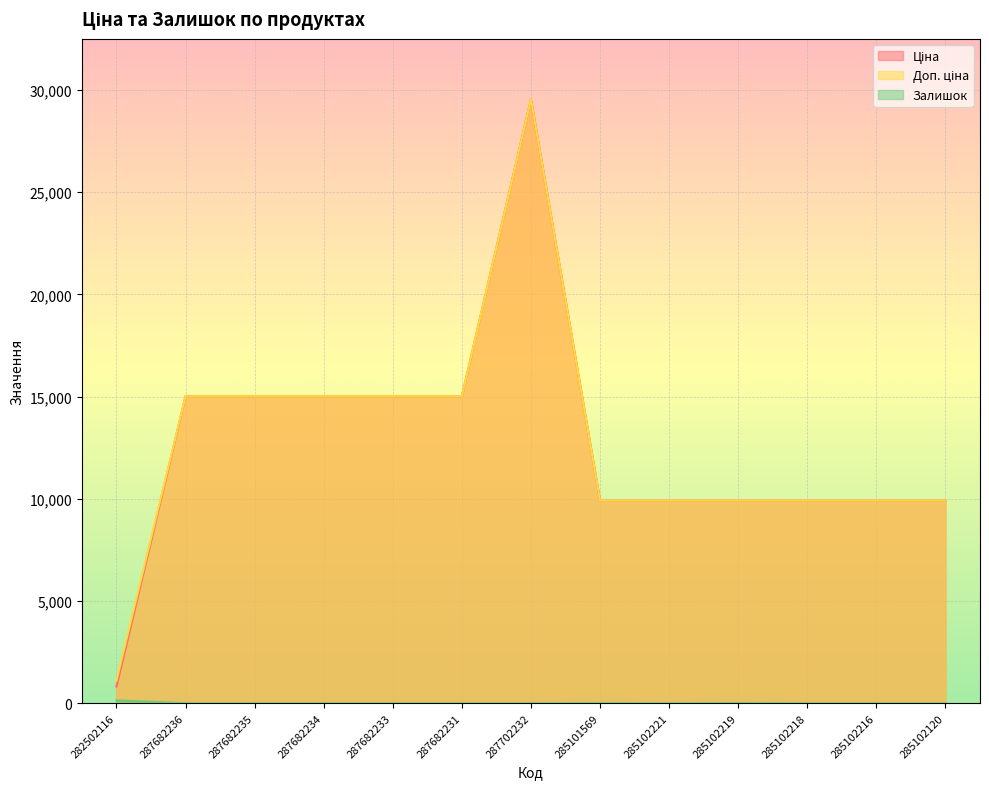

At which label does Ціна reach its minimum?

282502116